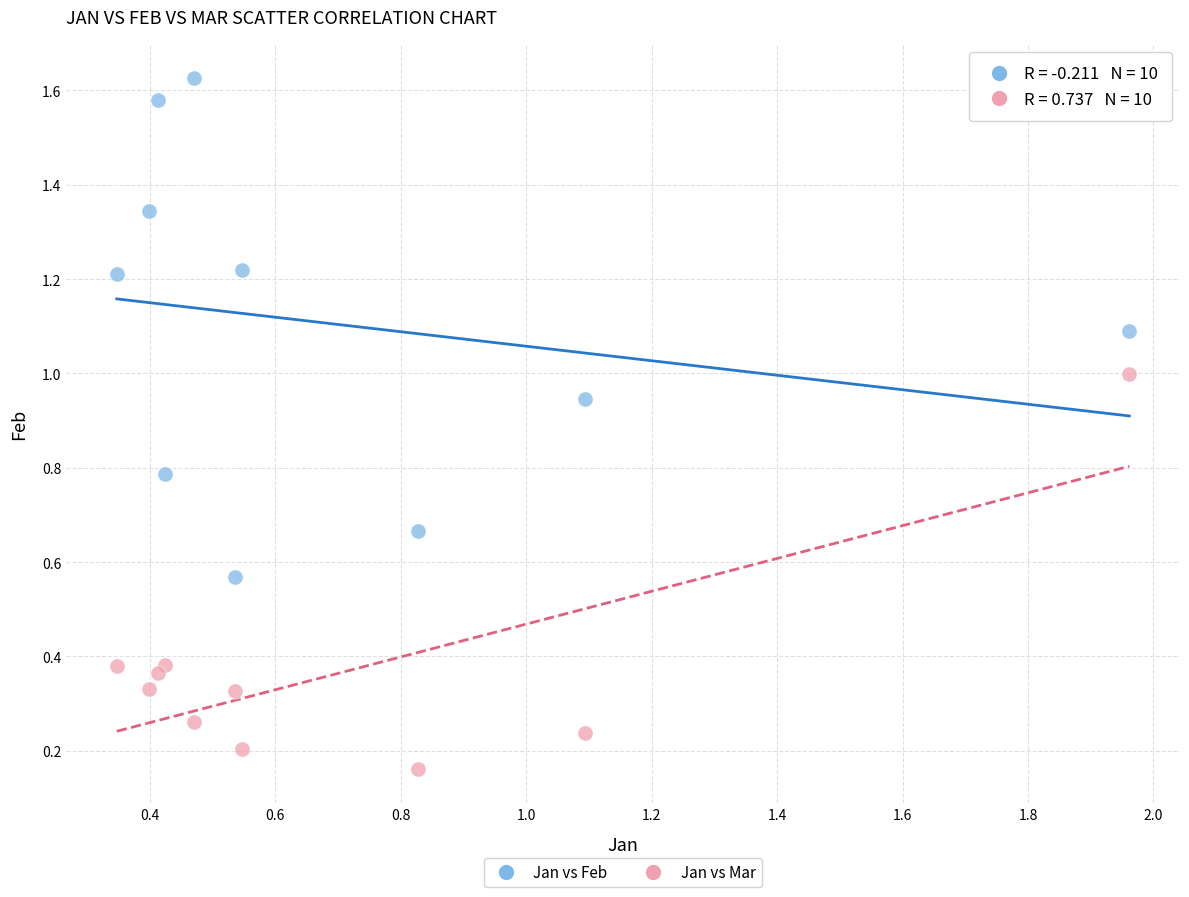

Across all data points, what is the range of Y values (max minus min)?

1.5